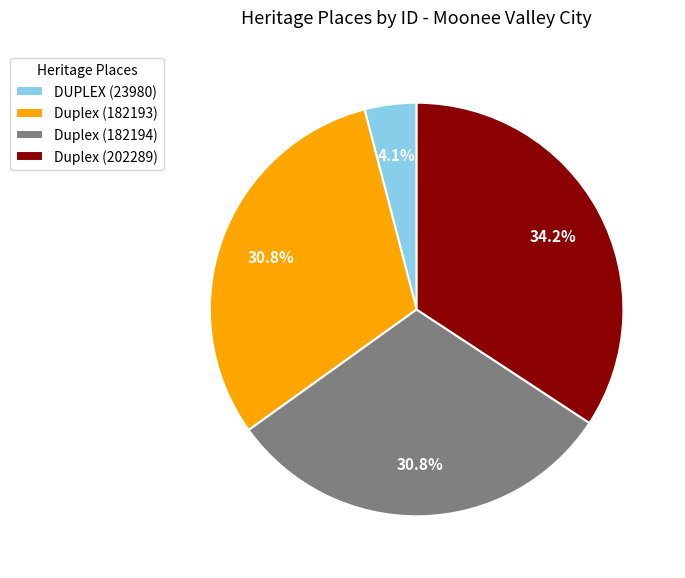

Which category has the biggest portion of the pie?

Duplex (202289)